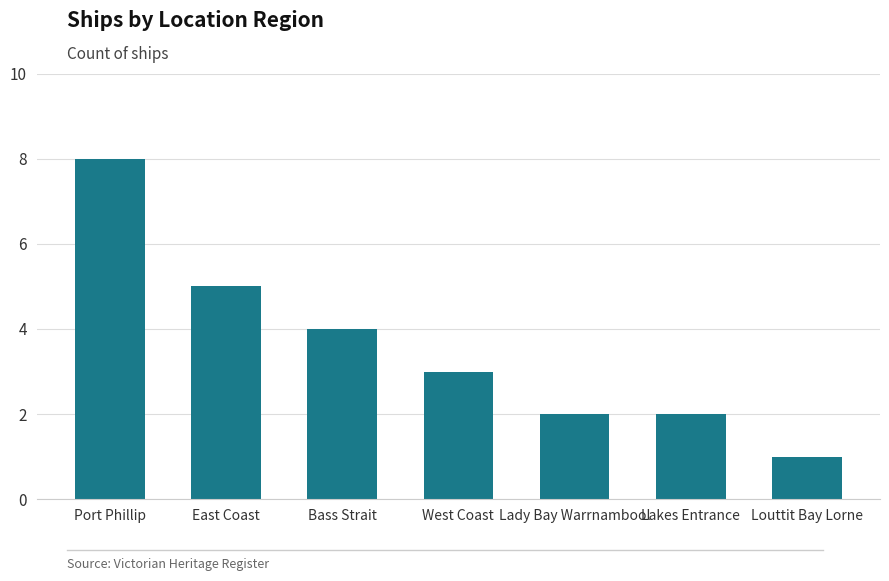

At which label does the data first exceed 3?

Port Phillip